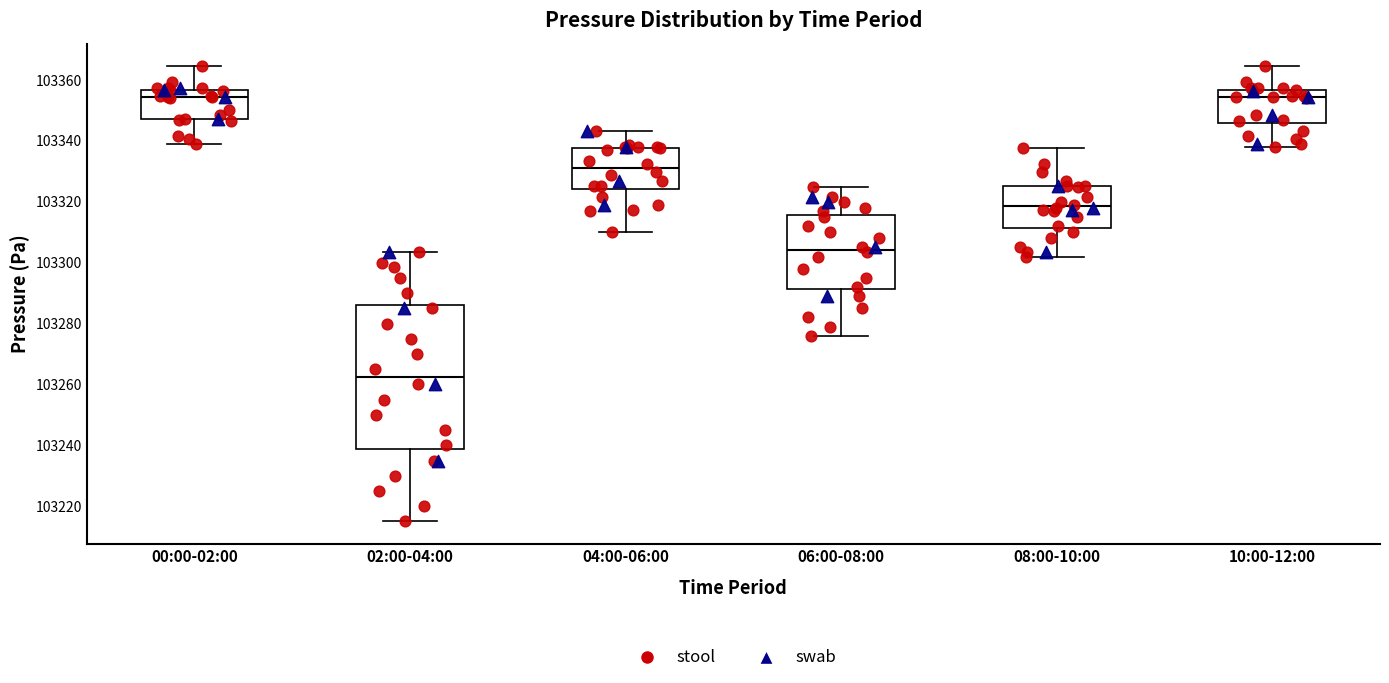

Reading left to right, read every box against the y-axis: the position of its median line, the range the box covers, and the ends of its whiskers. The values are not printed on the chart, so give them approximately, as read against the axis.

00:00-02:00: median 103354, box 103348 to 103356, whiskers 103338 to 103364
02:00-04:00: median 103262, box 103238 to 103286, whiskers 103216 to 103304
04:00-06:00: median 103330, box 103324 to 103338, whiskers 103310 to 103344
06:00-08:00: median 103304, box 103292 to 103316, whiskers 103276 to 103326
08:00-10:00: median 103318, box 103312 to 103326, whiskers 103302 to 103338
10:00-12:00: median 103354, box 103346 to 103356, whiskers 103338 to 103364